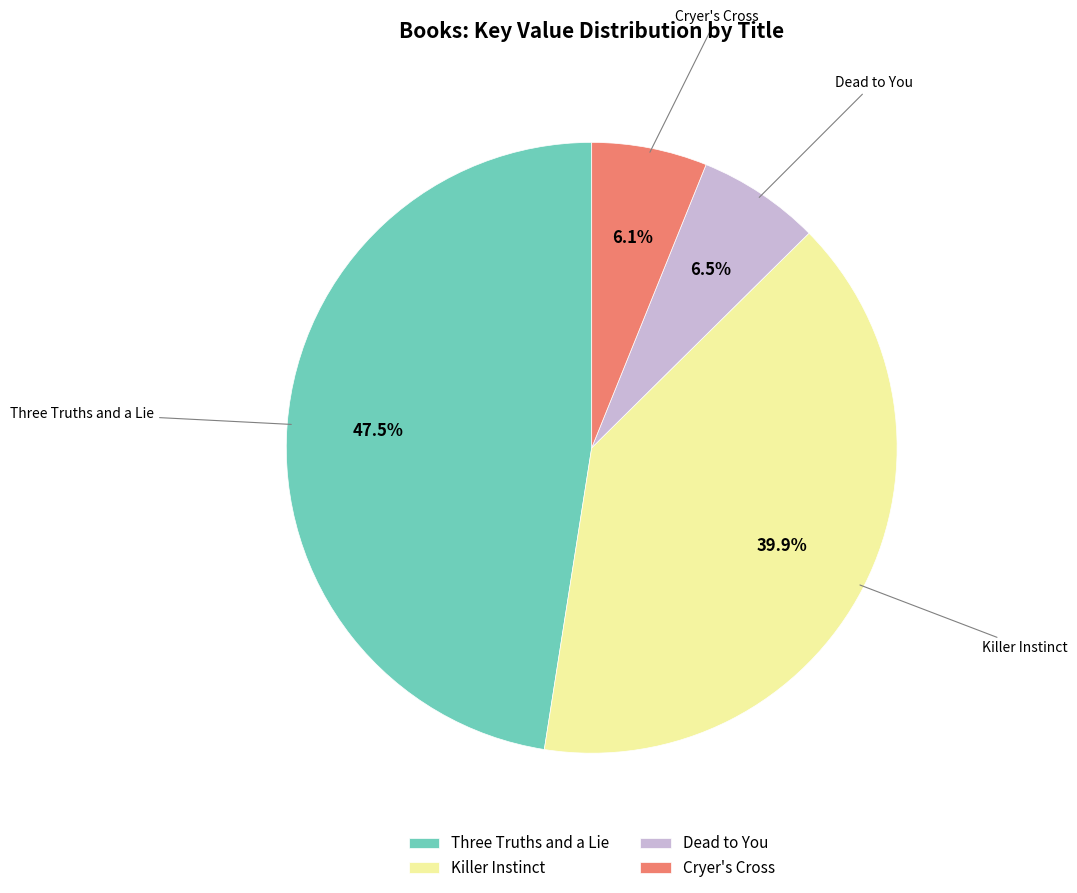

How much of the chart is everything except Three Truths and a Lie?

52.5%